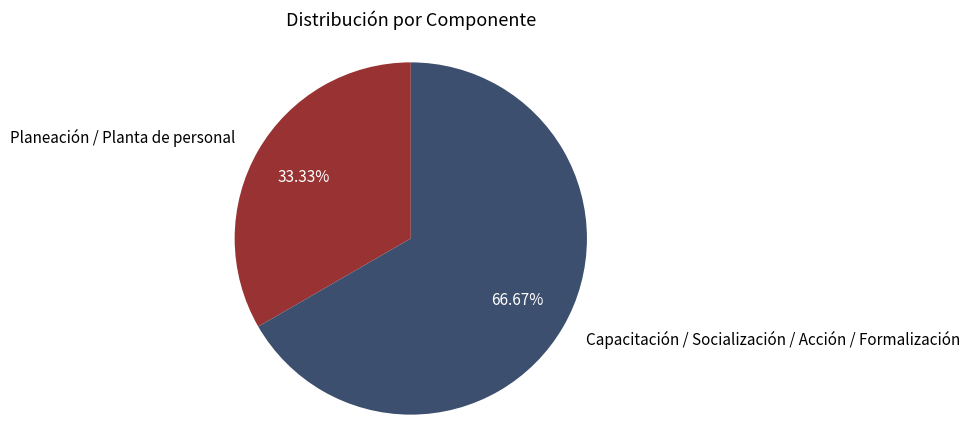

Which category has the smallest portion of the pie?

Planeación / Planta de personal